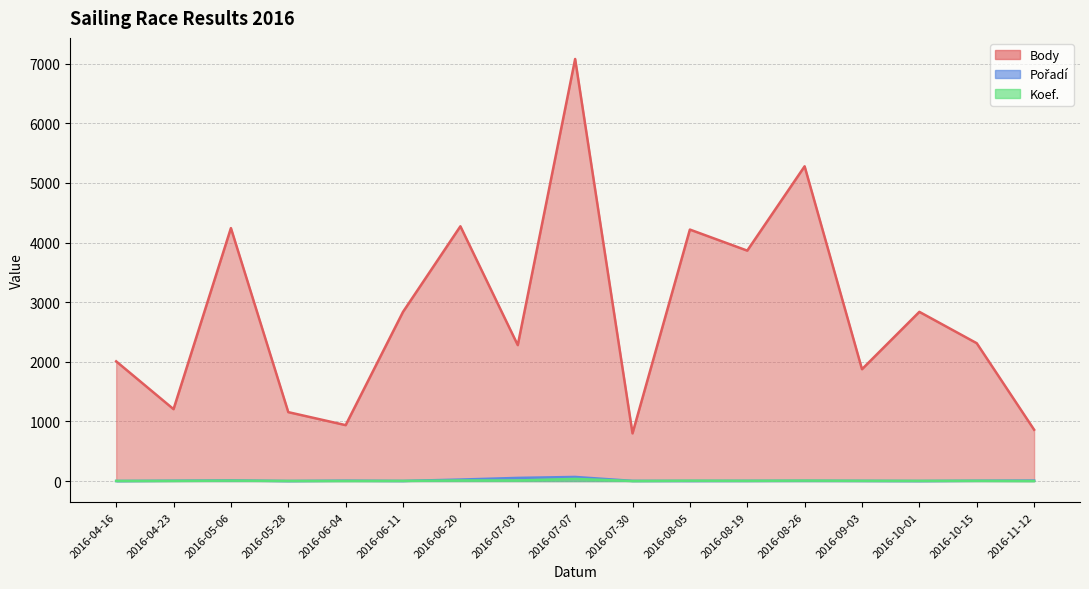

What is the difference between the highest and lowest values at 2016-06-11?

2836